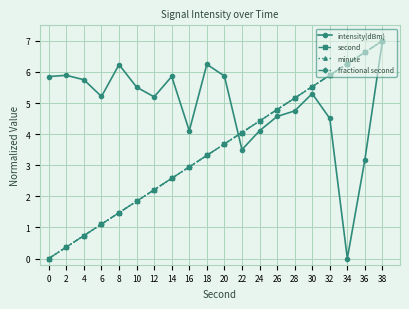

What is the highest value of the minute series?

7.0